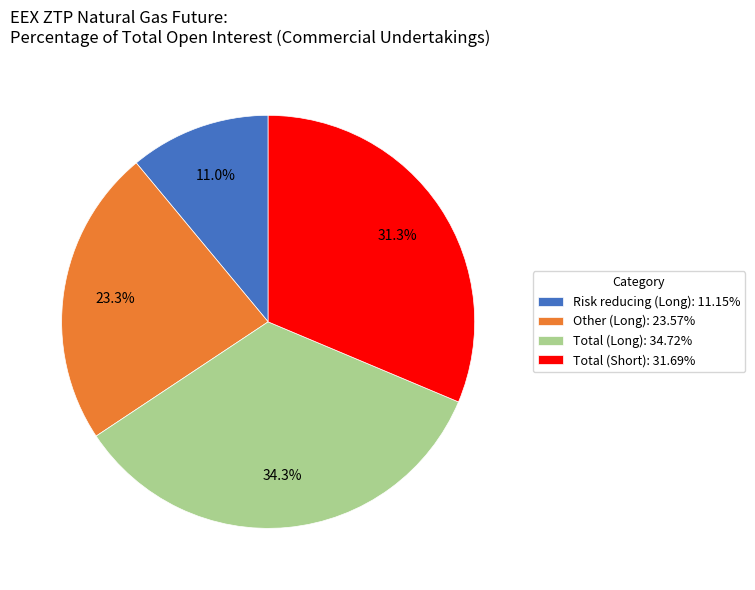

What percentage is NOT represented by Other (Long): 23.57%?

76.7%